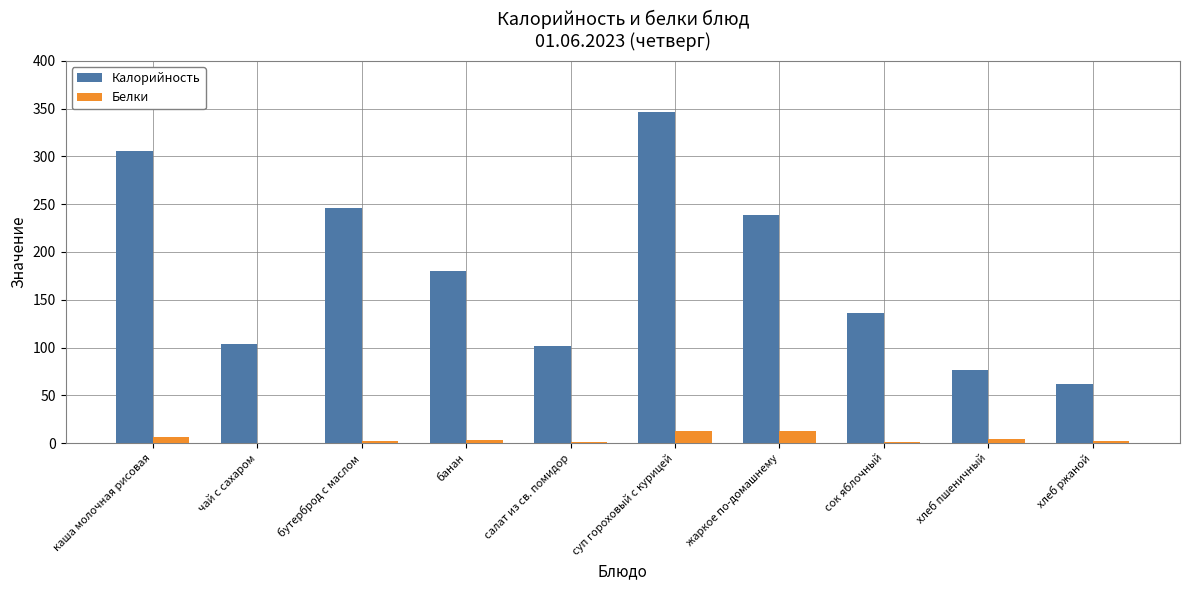

The Калорийность series shows 77.0 at хлеб пшеничный. True or false?

True